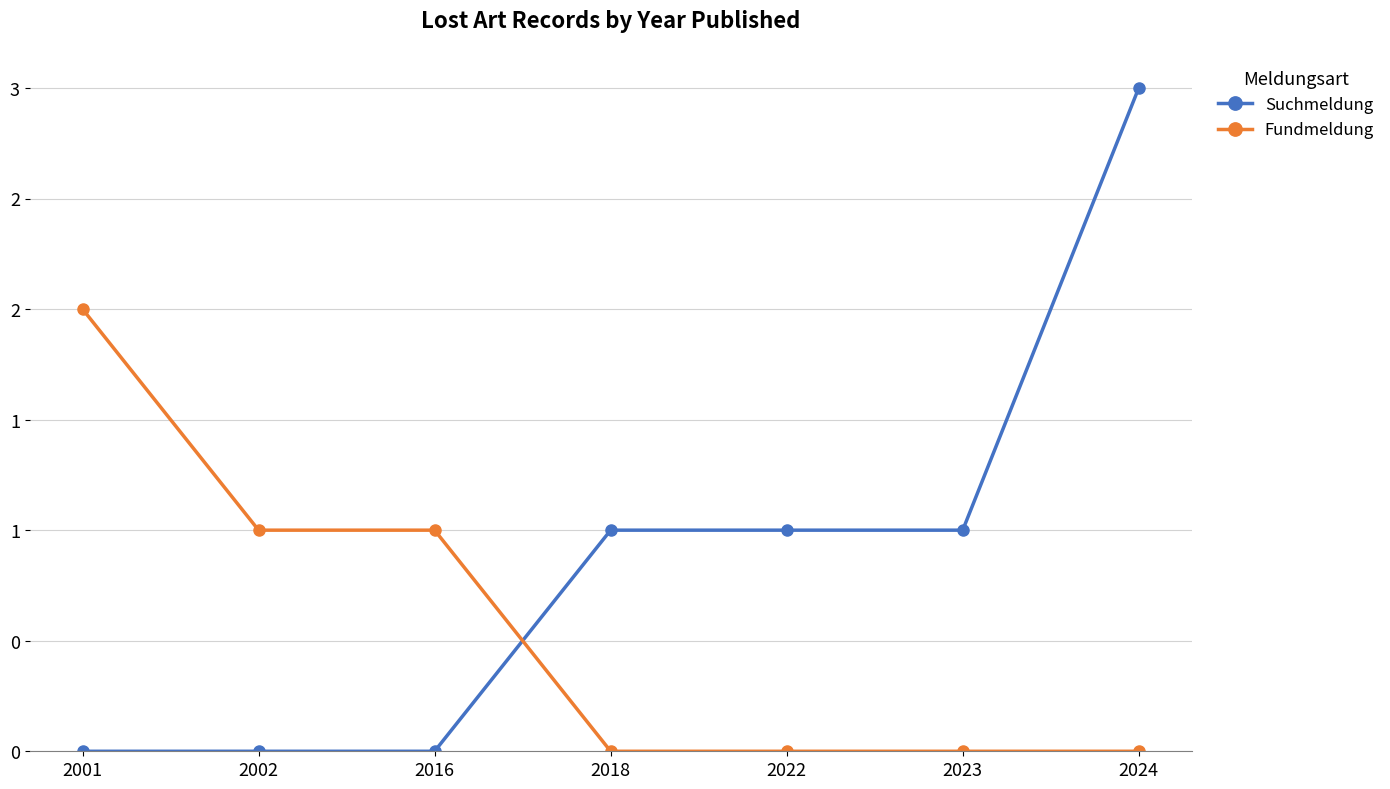

What are all the series names shown in the legend?

Suchmeldung, Fundmeldung